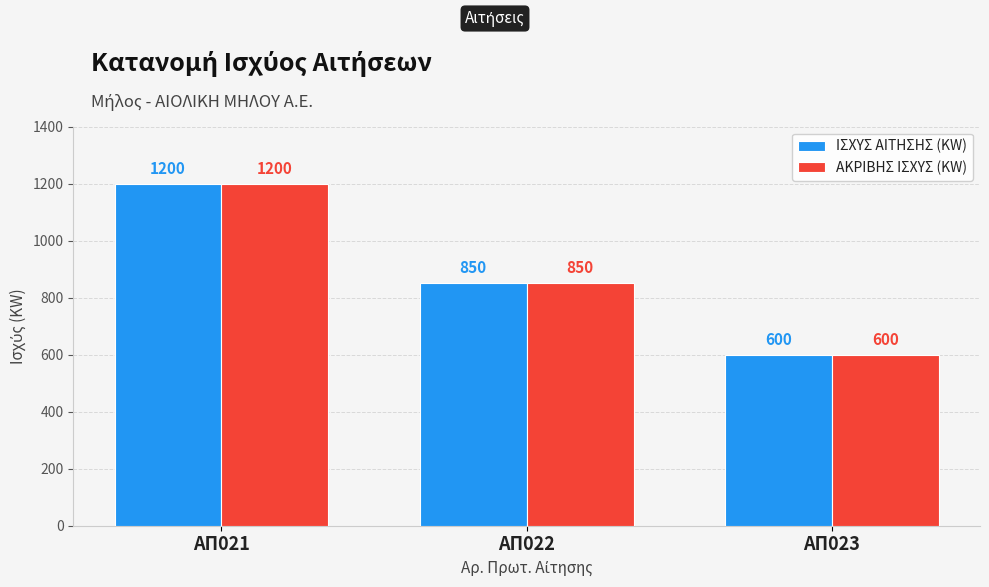

Count the ΙΣΧΥΣ ΑΙΤΗΣΗΣ (KW) values in the range 600 to 1200.

3